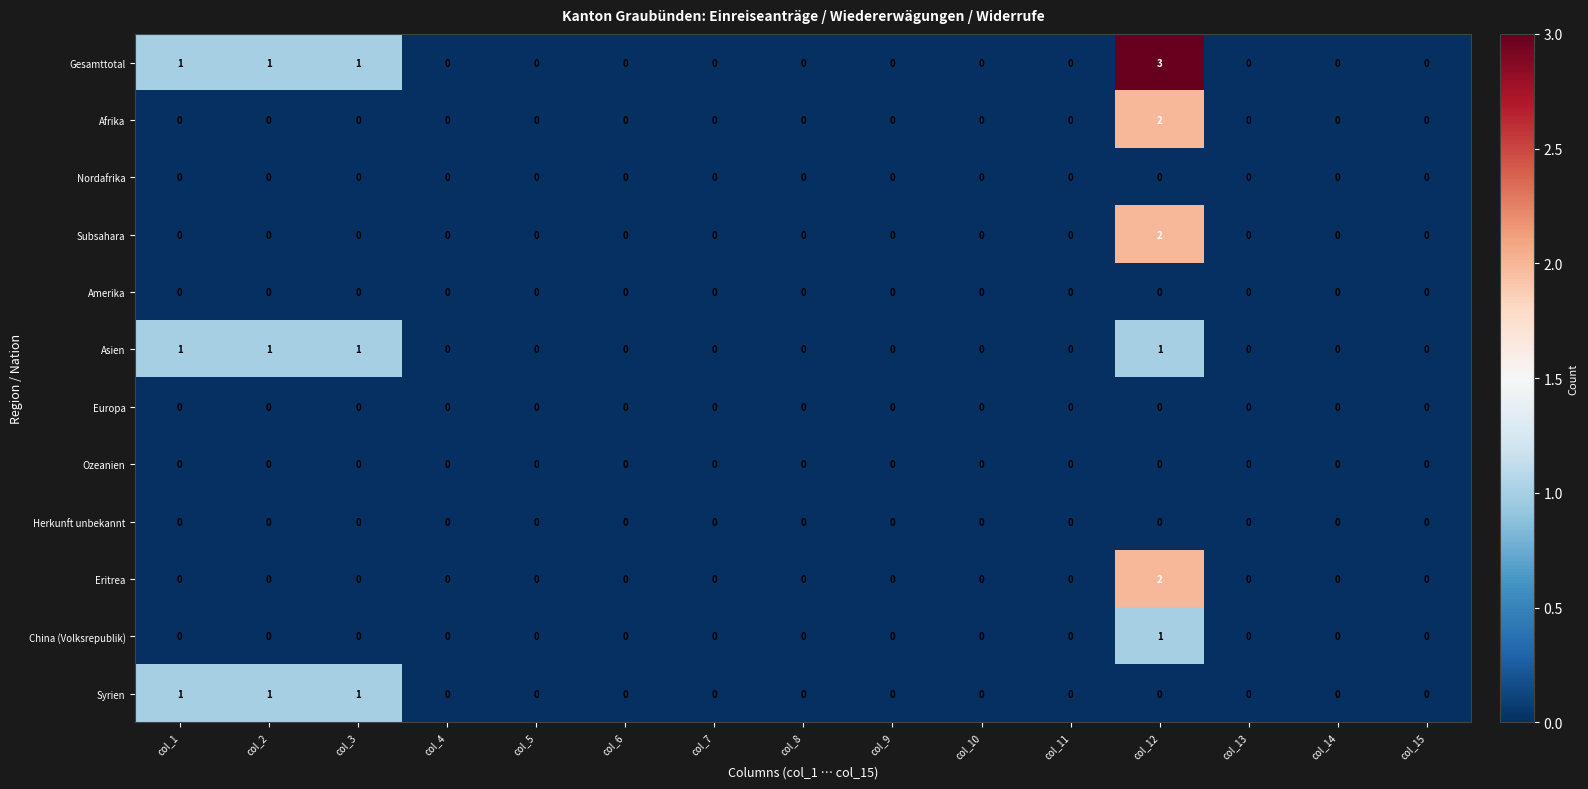

Which series has the largest total across all categories?

Gesamttotal